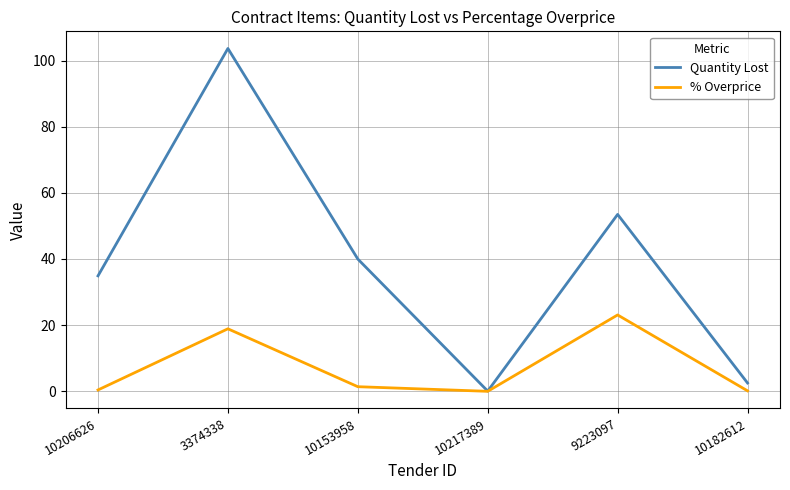

What is the average value of the % Overprice series?

7.3